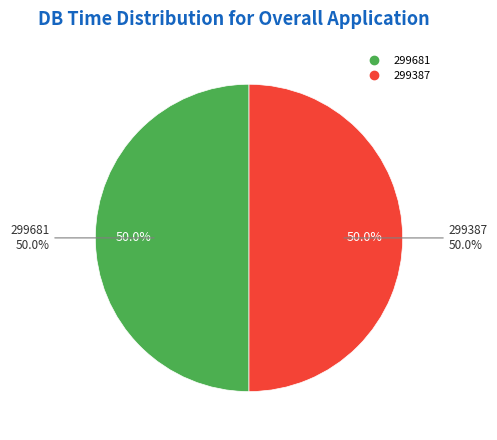

Does 299681 represent more than half of the total?

No